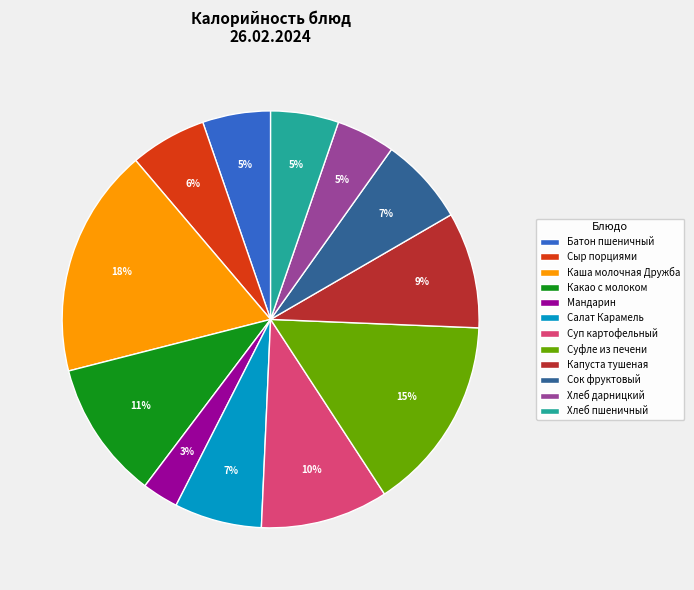

Does any single category account for the majority?

No